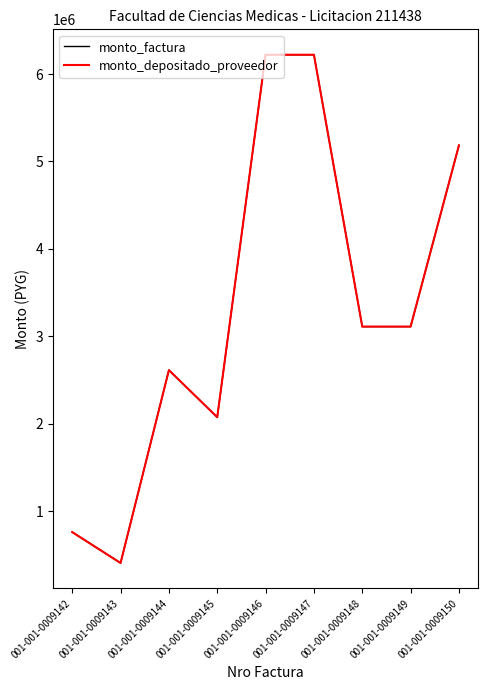

Is this an area chart (filled region under the line)?

No